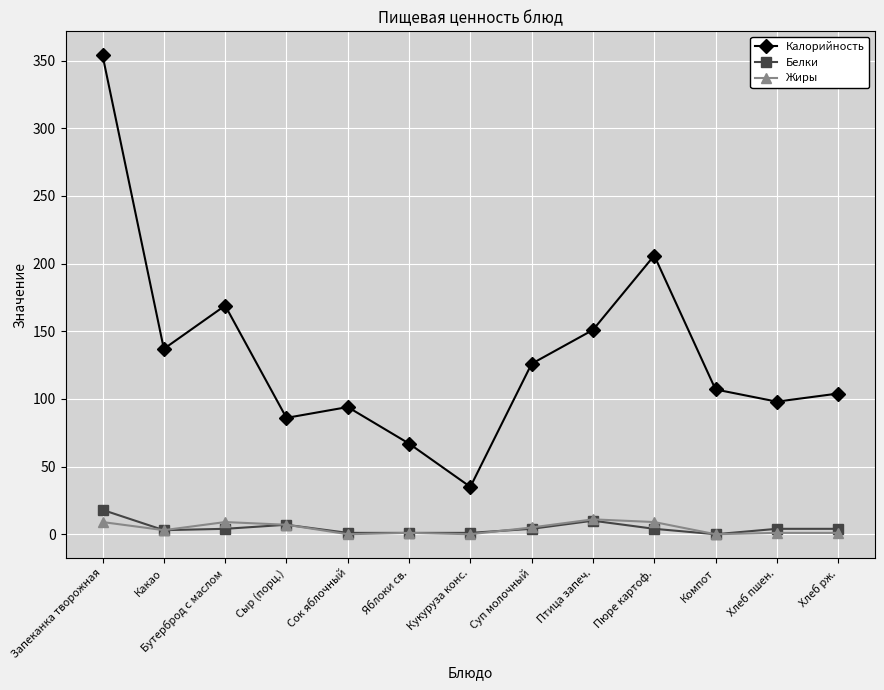

Which category has the highest value across all series?

Запеканка творожная